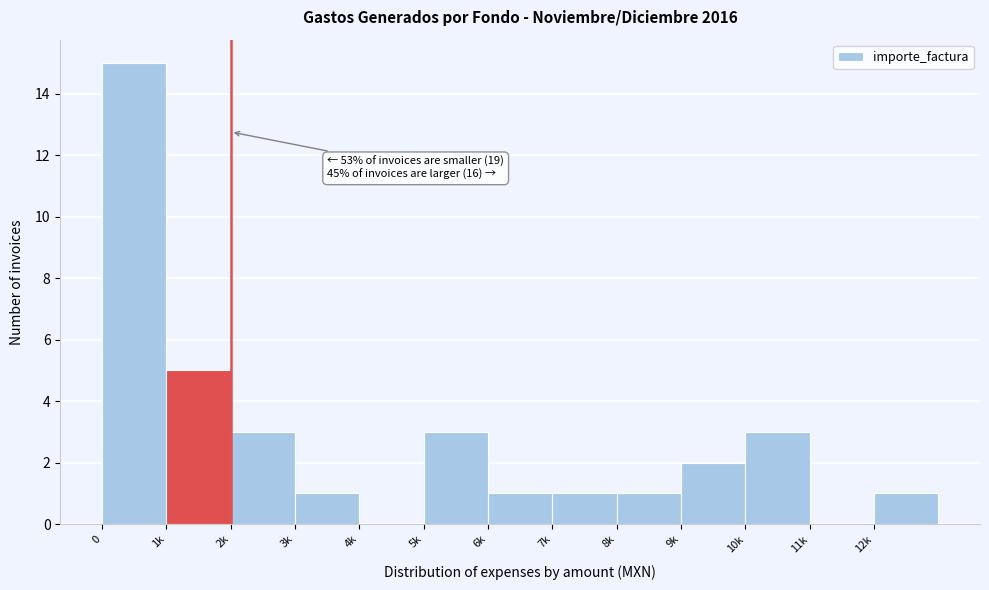

Reading left to right, extract all data points from this chart.

0=15	1k=5	2k=3	3k=1	4k=0	5k=3	6k=1	7k=1	8k=1	9k=2	10k=3	11k=0	12k=1